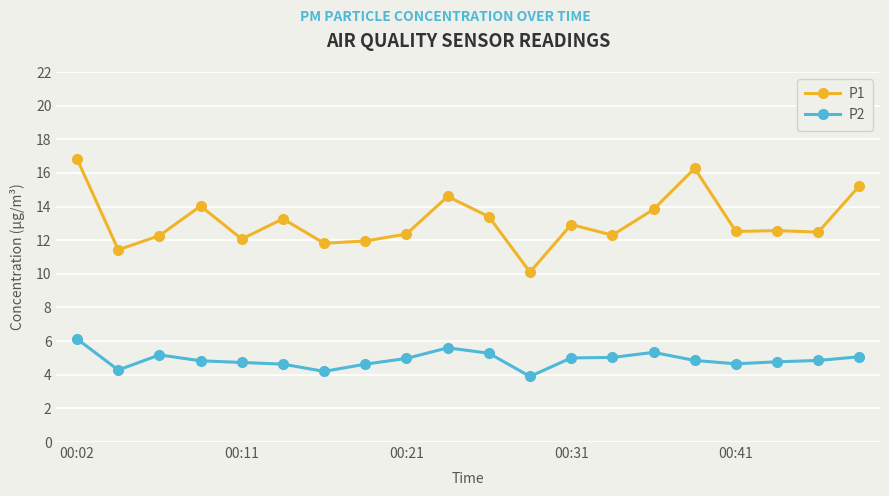

What is the difference between the maximum and minimum values in the P2 series?

2.2